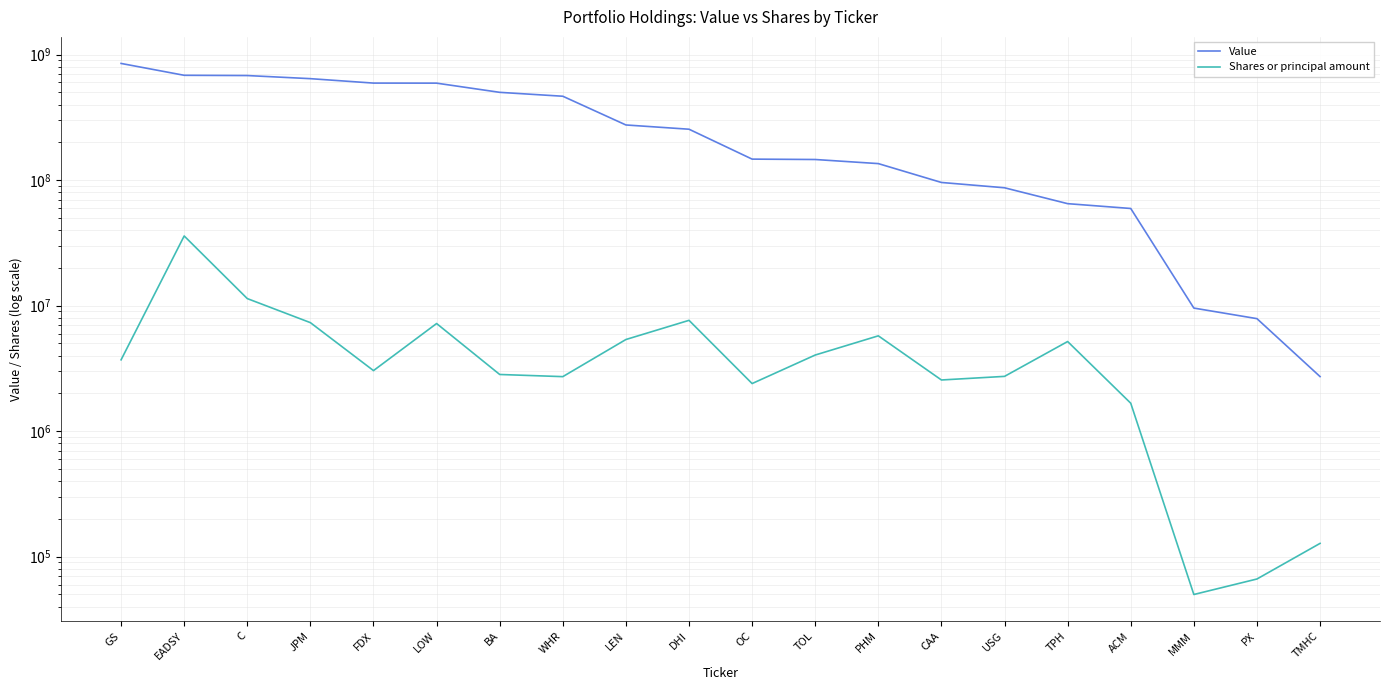

How many values in the Shares or principal amount series exceed 3702087?

9